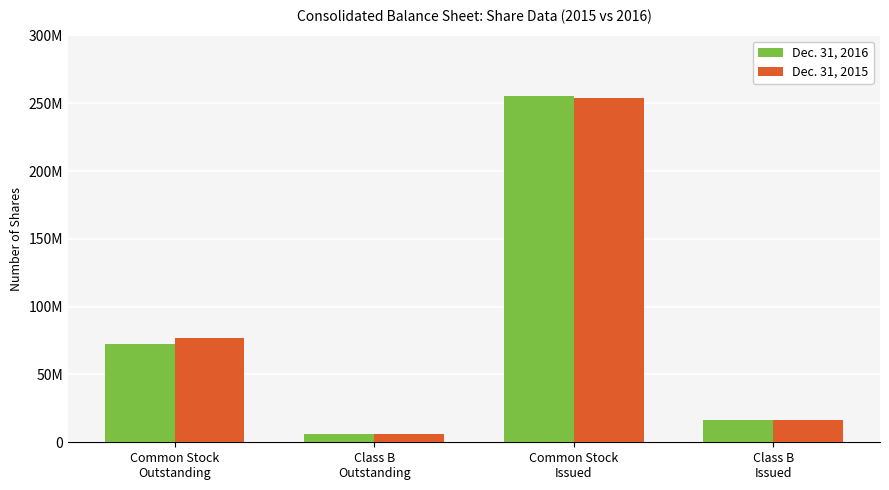

Are the bars horizontal?

No